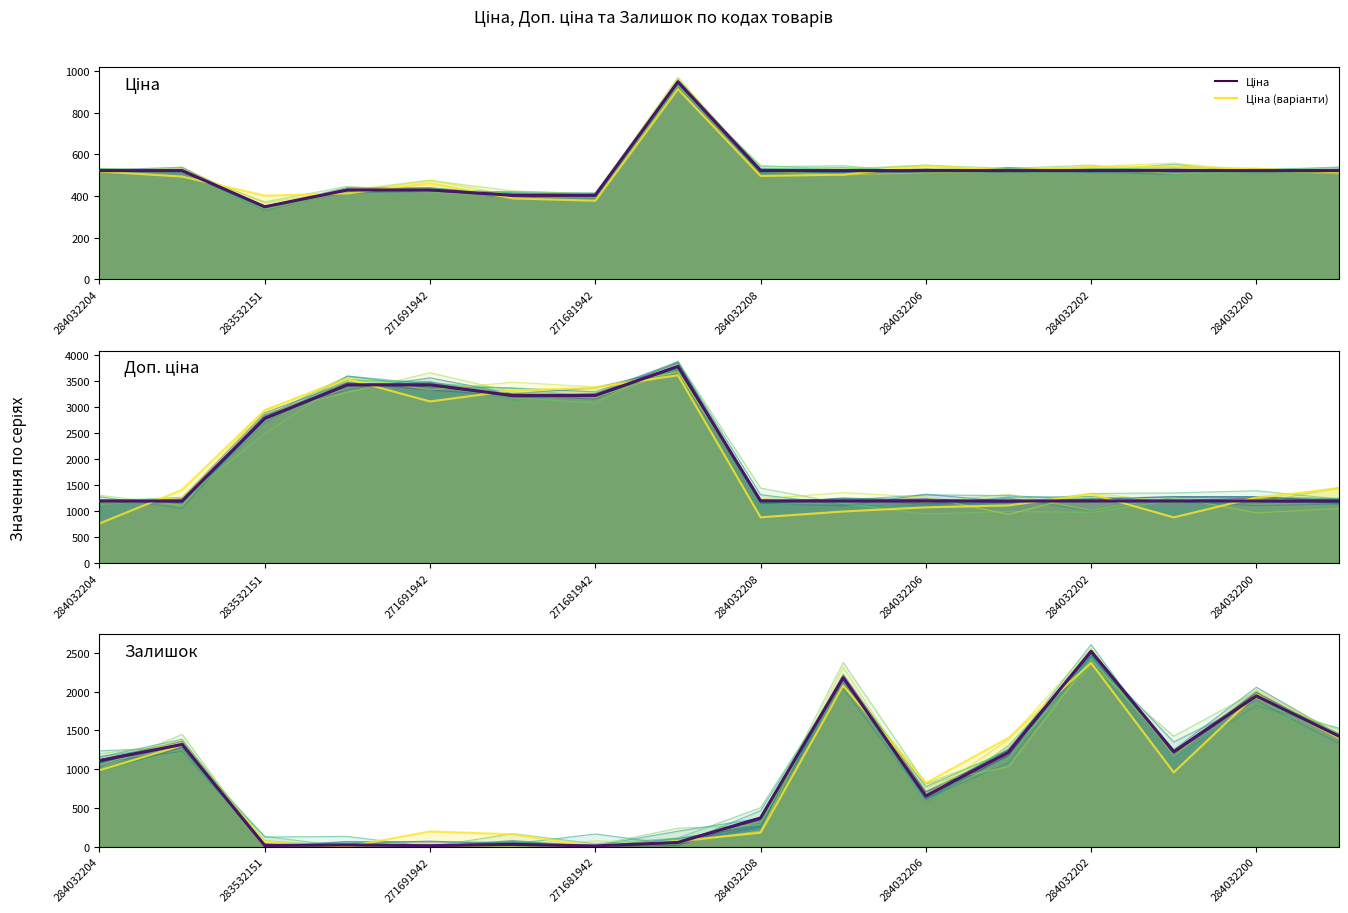

Count the number of categories in the chart.

16